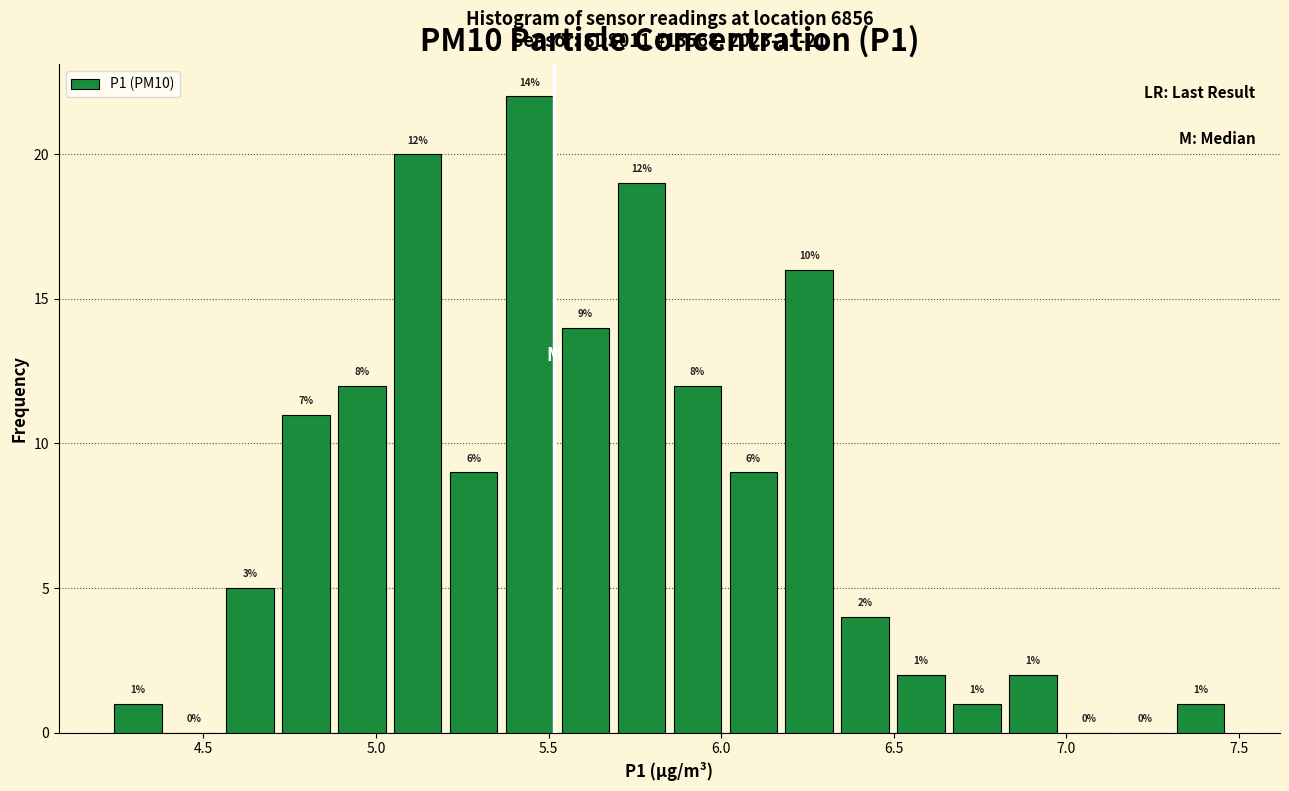

Read against the x-axis, roughly where is the centre of the tallest bar?

5.45